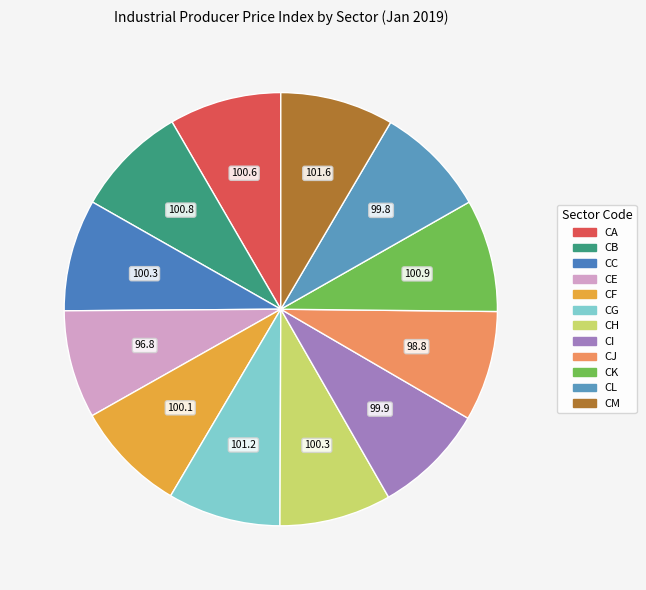

Rank the categories by value from lowest to highest.

CE, CJ, CL, CI, CF, CC, CH, CA, CB, CK, CG, CM